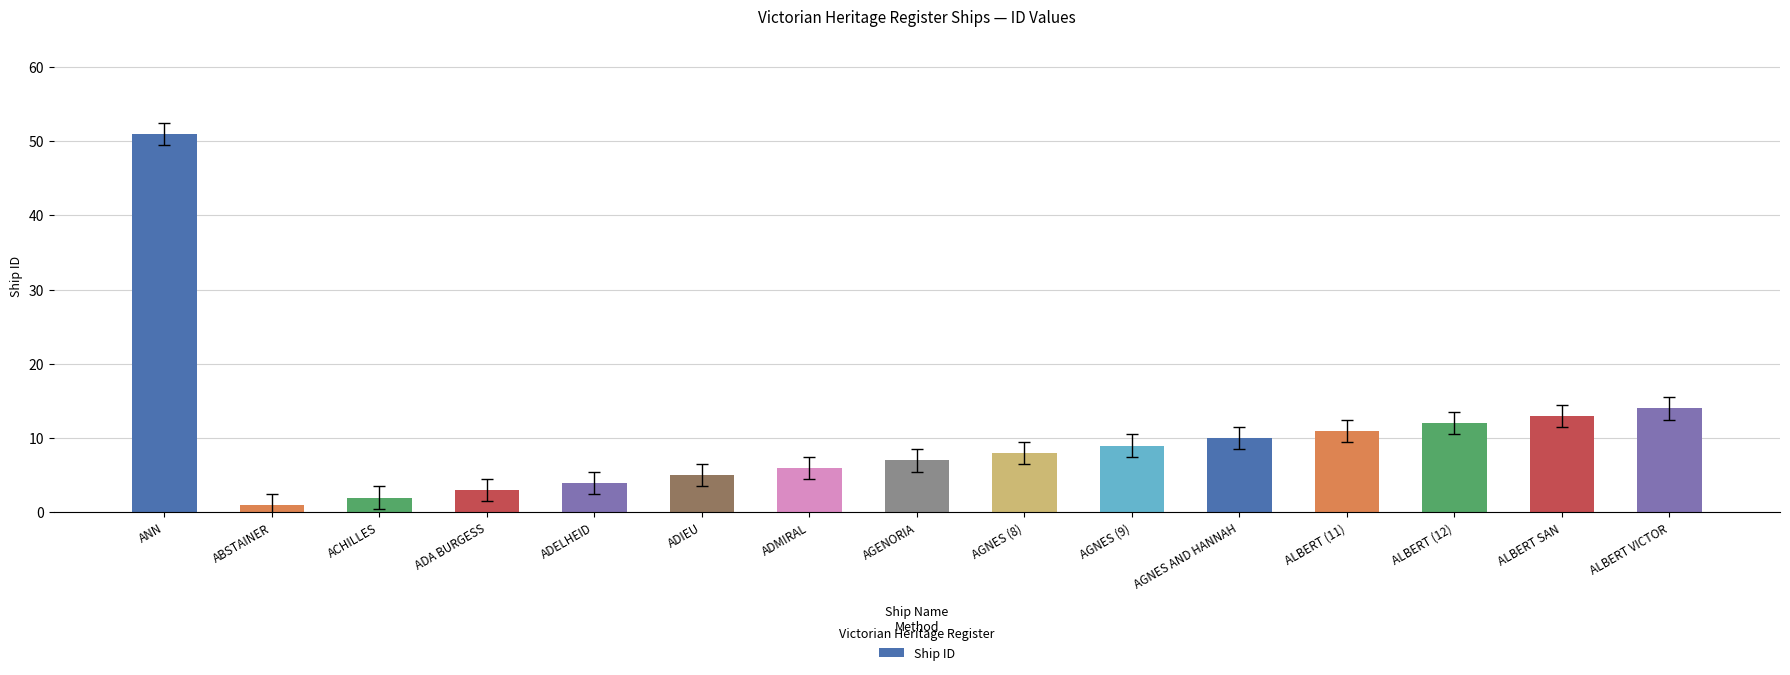

At which label is the value closest to 26?

ALBERT VICTOR